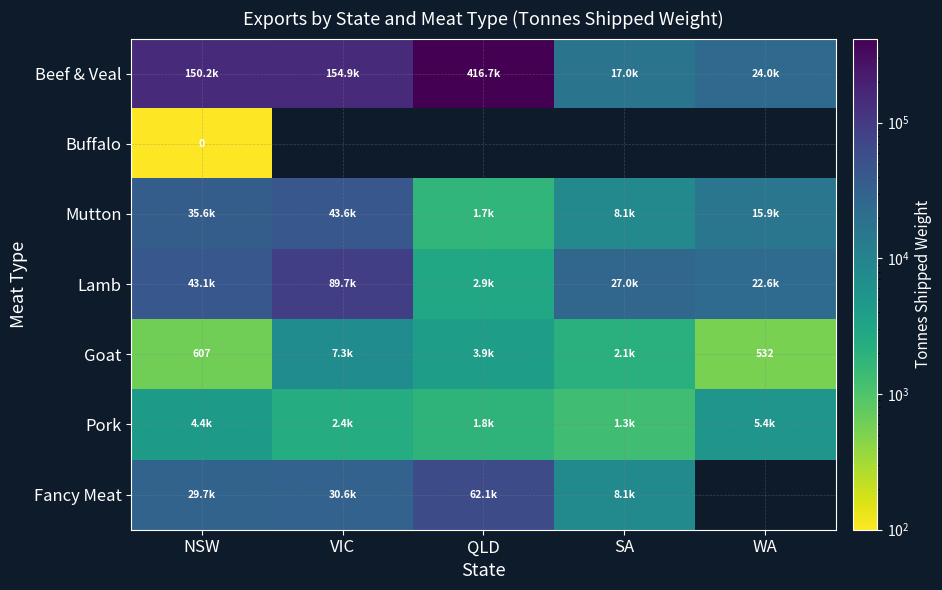

Between WA and SA, which is larger?

WA